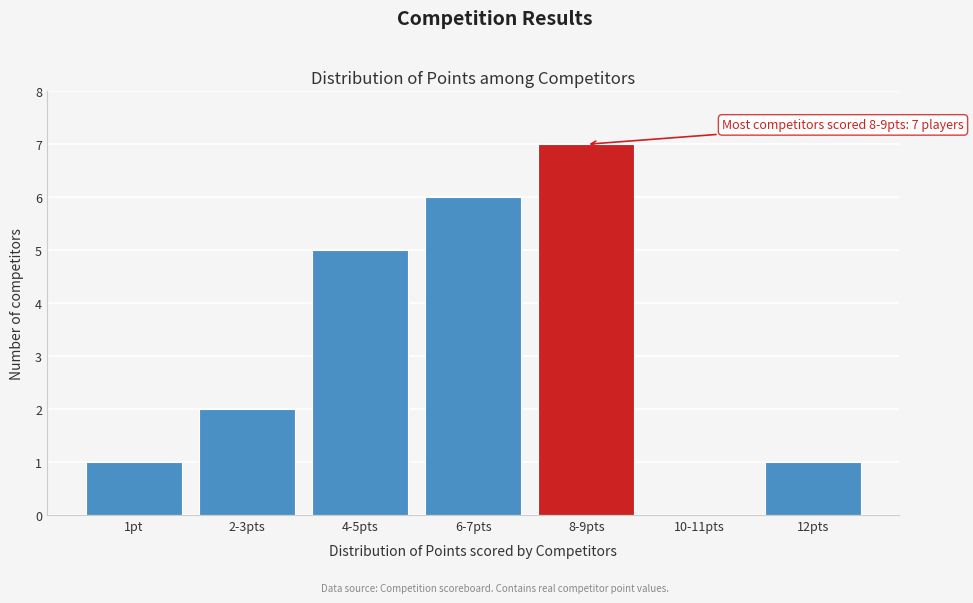

Reading right to left, transcribe all the data shown in this chart.

12pts=1	10-11pts=0	8-9pts=7	6-7pts=6	4-5pts=5	2-3pts=2	1pt=1